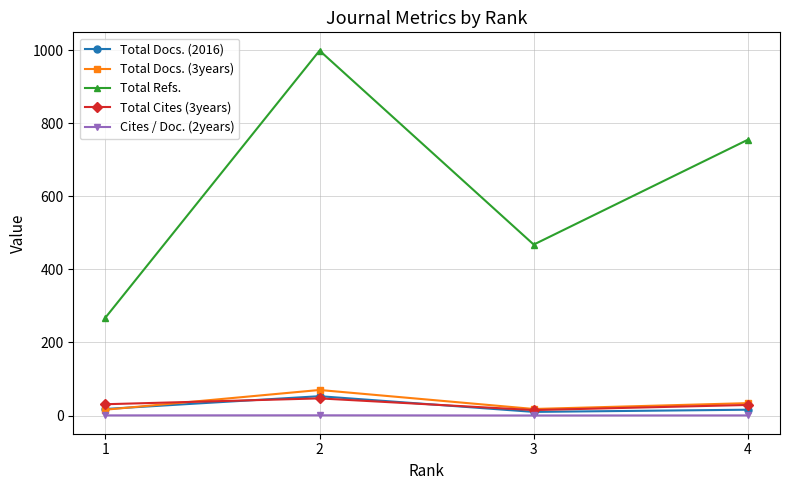

Where do Total Docs. (3years) and Total Cites (3years) first cross each other?

1 and 2